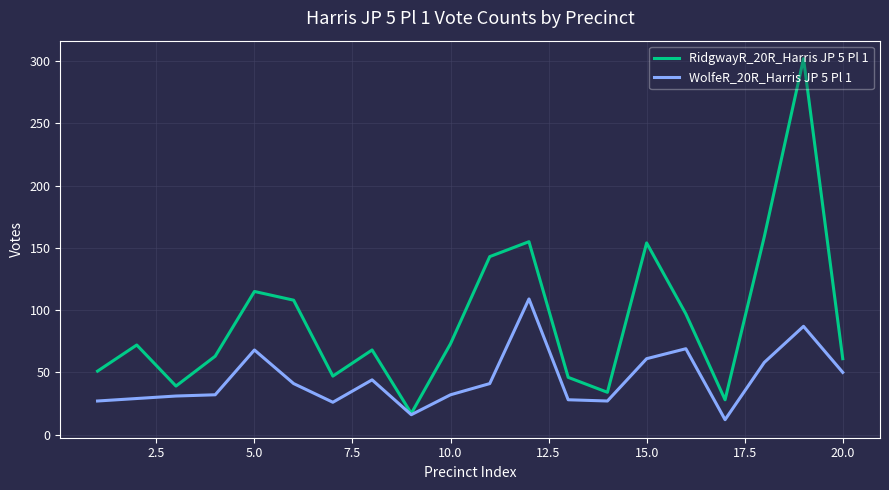

In RidgwayR_20R_Harris JP 5 Pl 1, how many points are lower than both neighbors (excluding endpoints)?

5